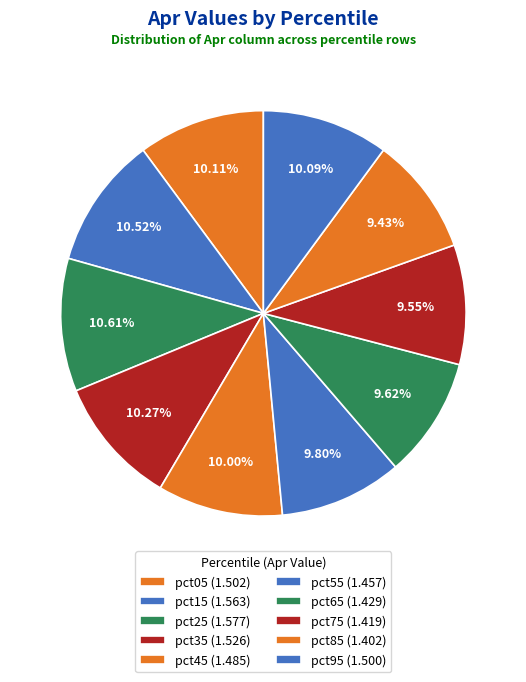

The pct95 slice represents 1% of the pie. True or false?

False